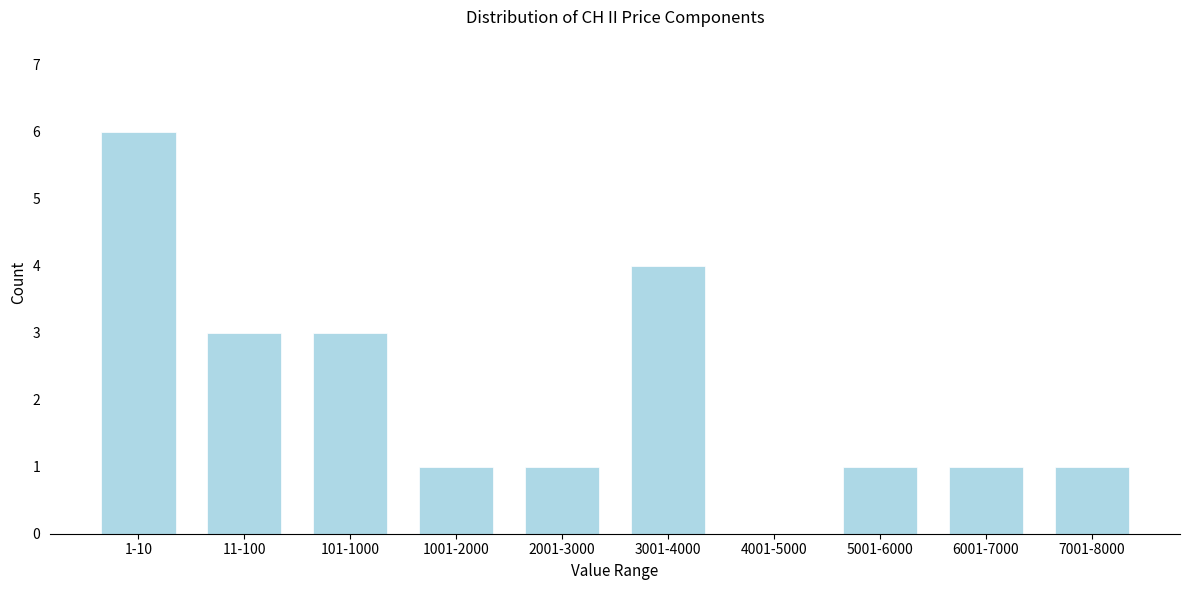

Reading right to left, transcribe all the data shown in this chart.

7001-8000=1	6001-7000=1	5001-6000=1	4001-5000=0	3001-4000=4	2001-3000=1	1001-2000=1	101-1000=3	11-100=3	1-10=6